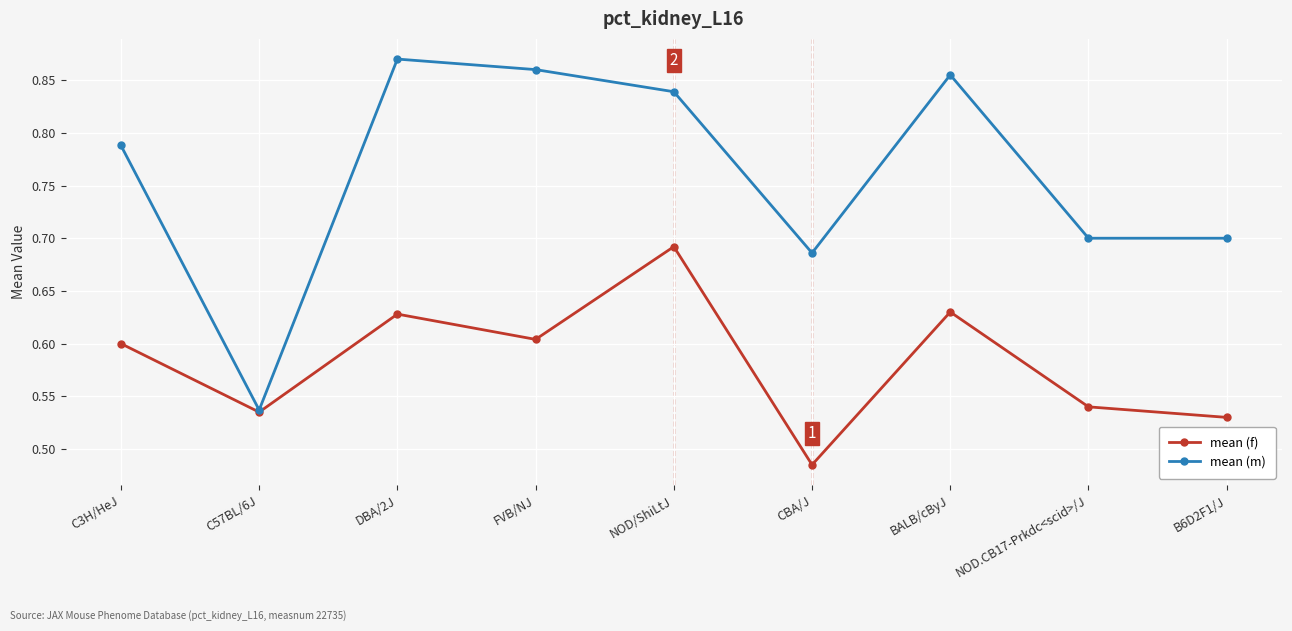

Does the chart have visible grid lines?

Yes